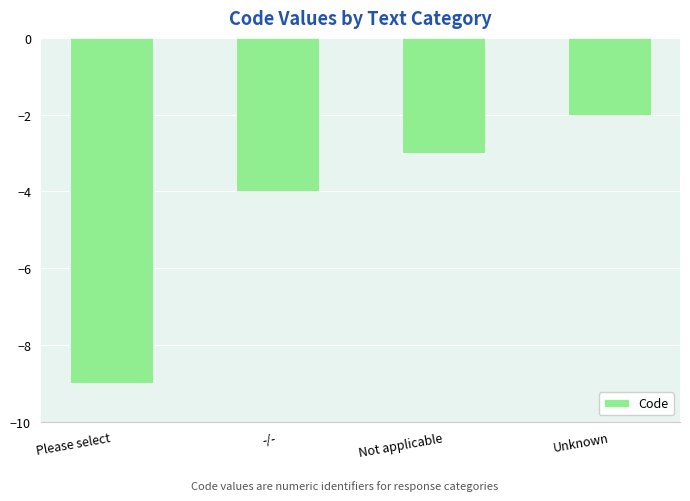

Reading left to right, list all the values displayed in this chart.

Please select=-9	-/-=-4	Not applicable=-3	Unknown=-2